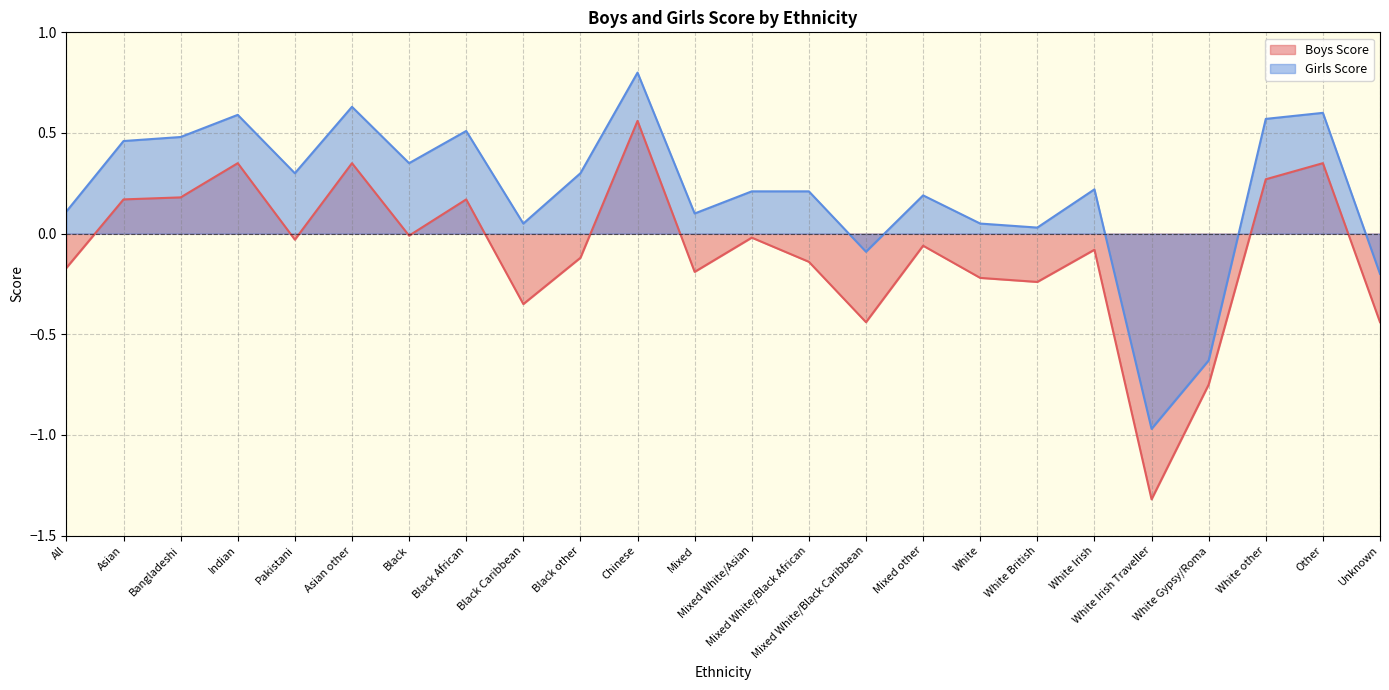

How many lines are shown in the chart?

2